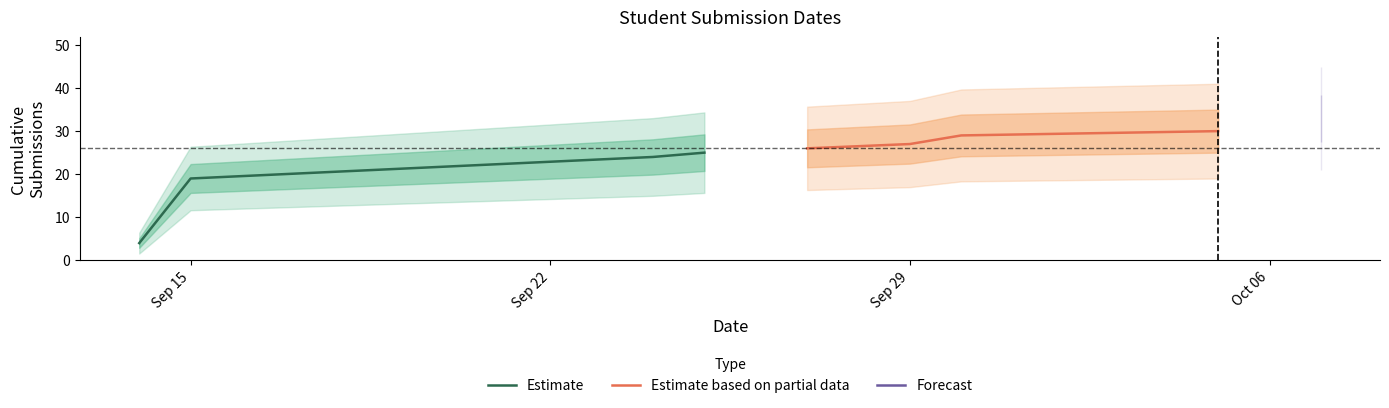

What is the lowest value of the Estimate based on partial data series?

26